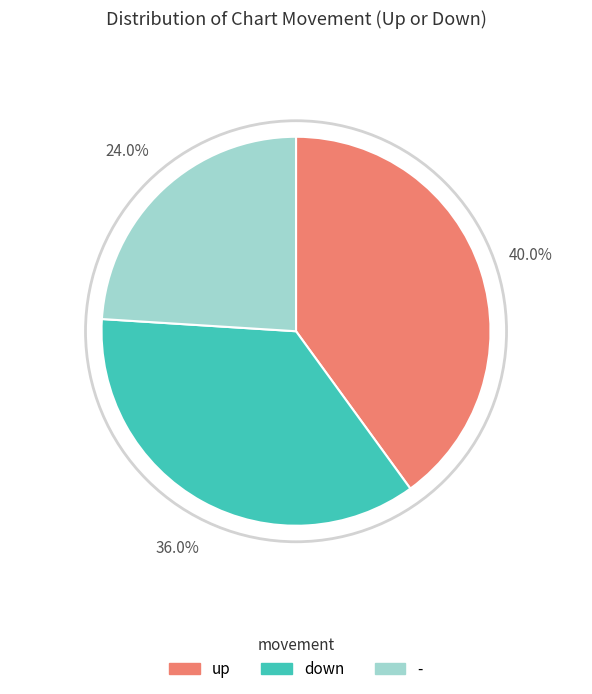

What is the largest slice in the pie chart?

up